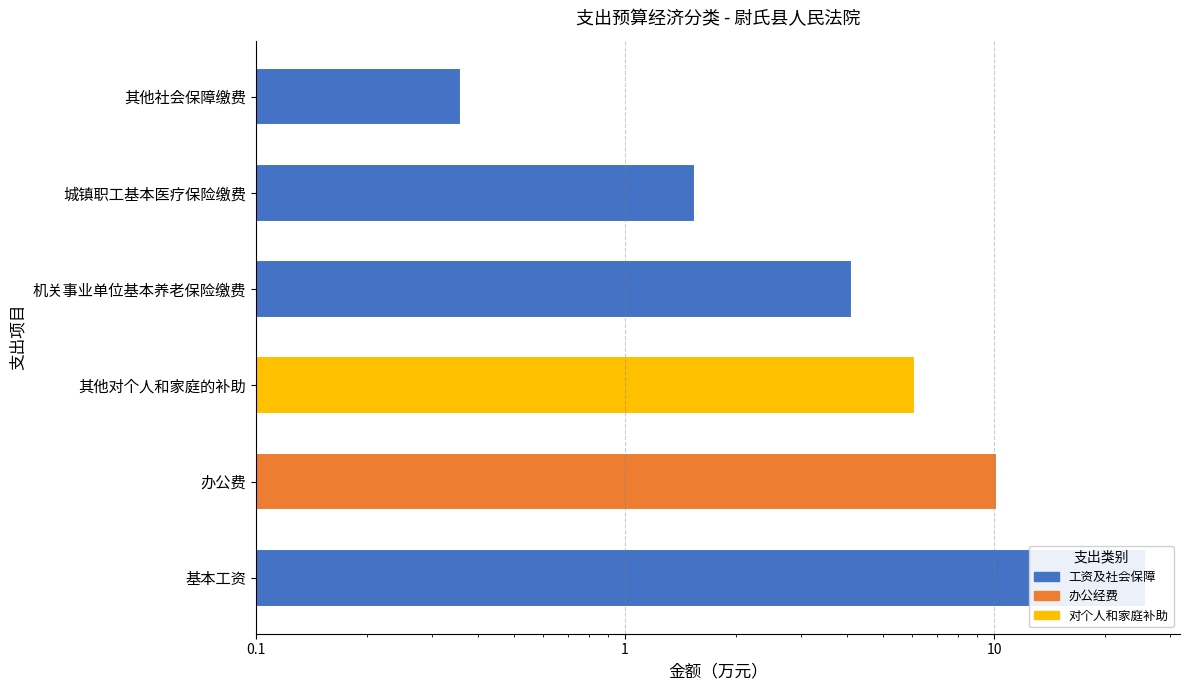

Reading right to left, transcribe all the data shown in this chart.

0.4	1.5	4.1	6.1	10.2	25.7